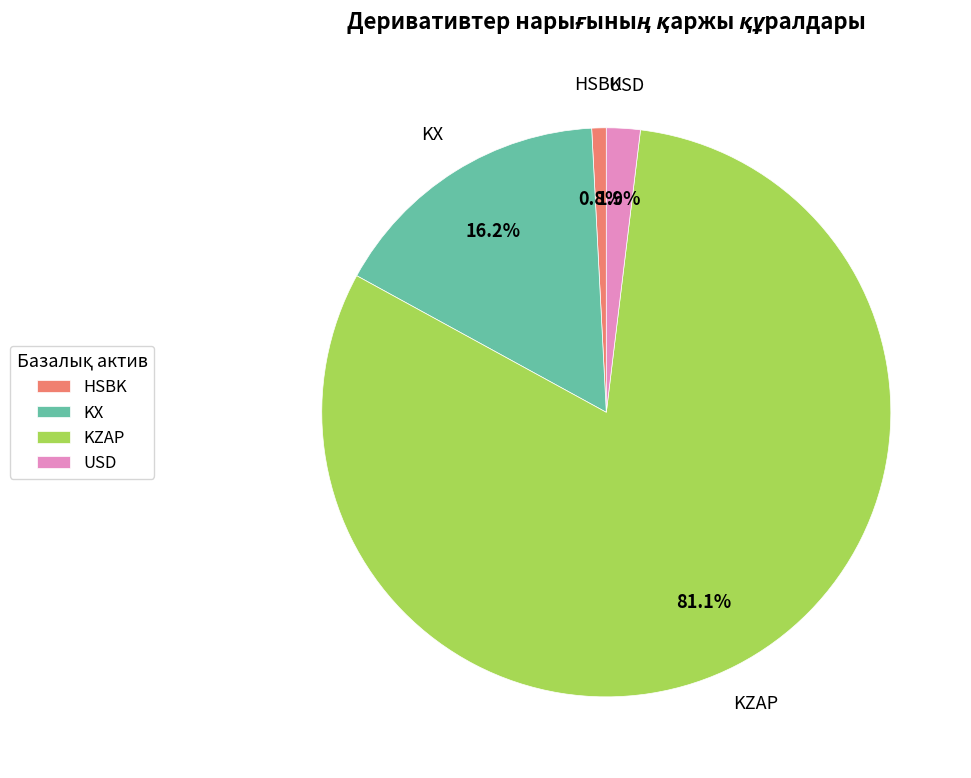

What percentage is the USD slice, to the nearest percent?

2%